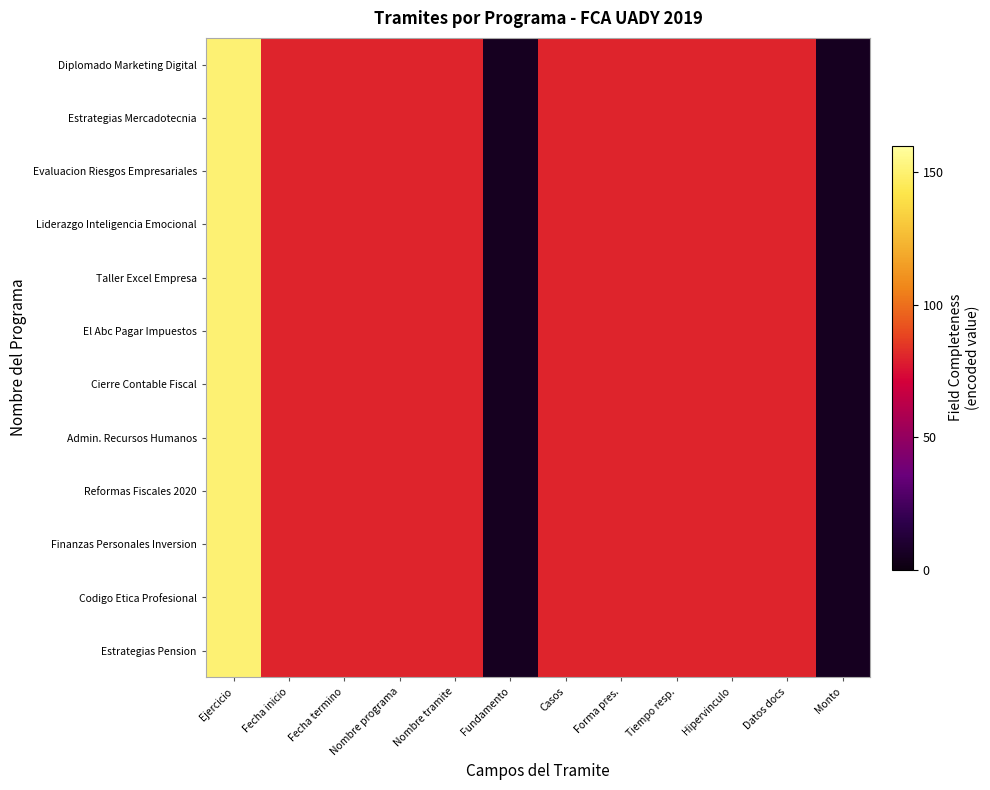

At Casos, list the series in order from smallest to largest.

Diplomado Marketing Digital, Estrategias Mercadotecnia, Evaluacion Riesgos Empresariales, Liderazgo Inteligencia Emocional, Taller Excel Empresa, El Abc Pagar Impuestos, Cierre Contable Fiscal, Admin. Recursos Humanos, Reformas Fiscales 2020, Finanzas Personales Inversion, Codigo Etica Profesional, Estrategias Pension